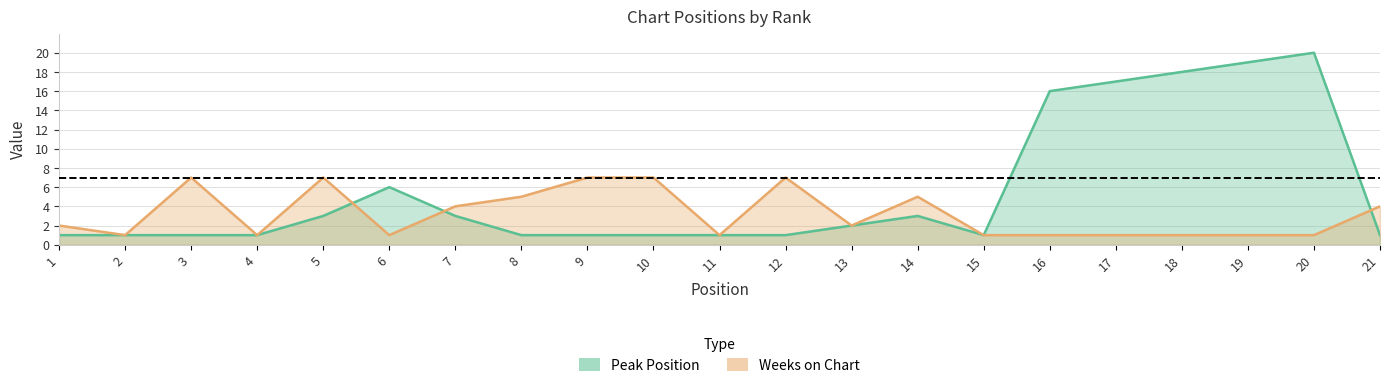

What is the minimum value shown in the chart?

1